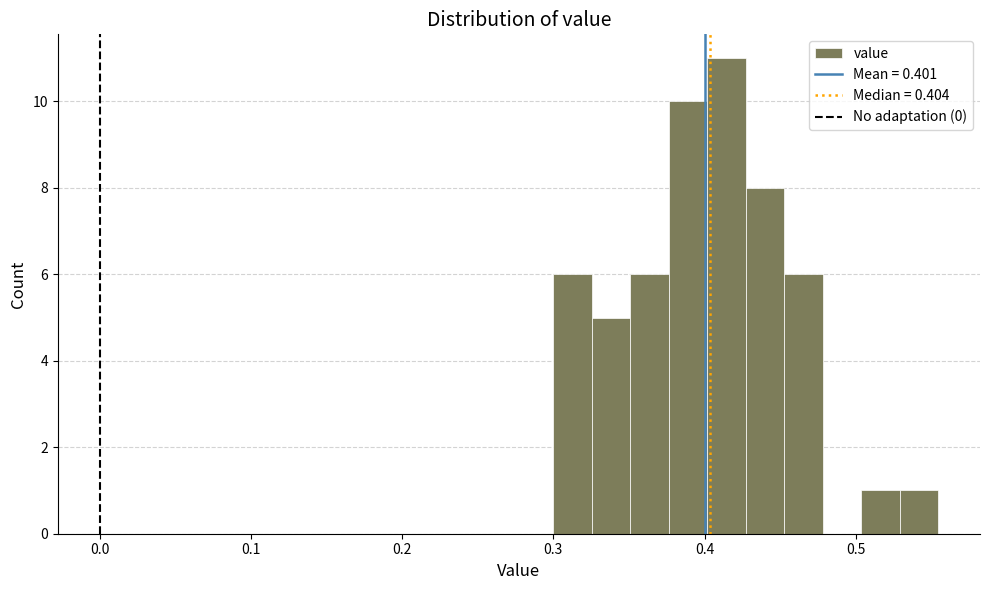

Read against the x-axis, roughly where is the centre of the tallest bar?

0.41